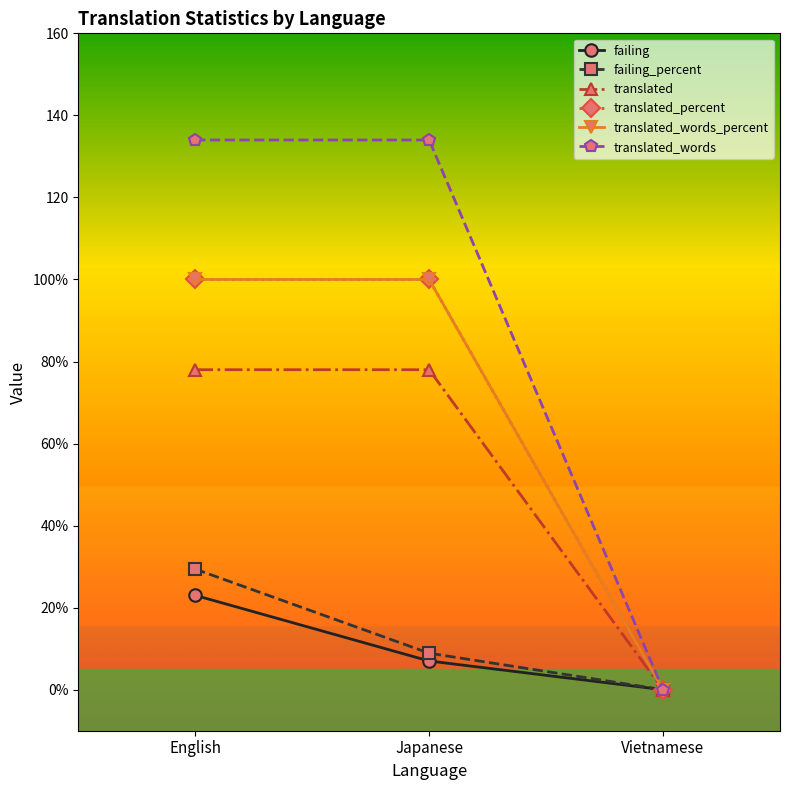

Is this an area chart (filled region under the line)?

No